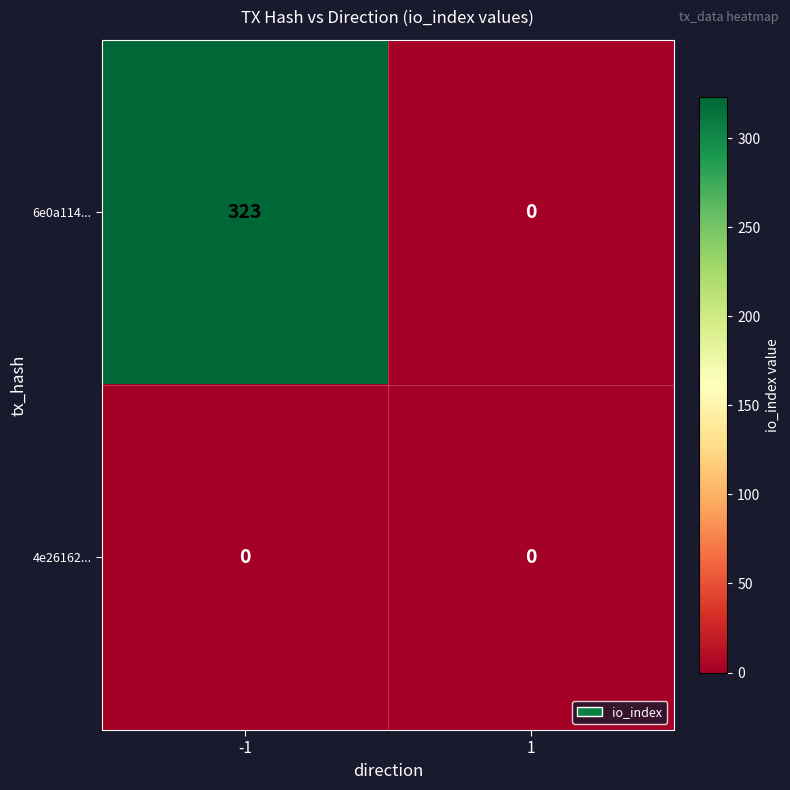

Rank the series by their maximum value, from lowest to highest.

4e26162..., 6e0a114...